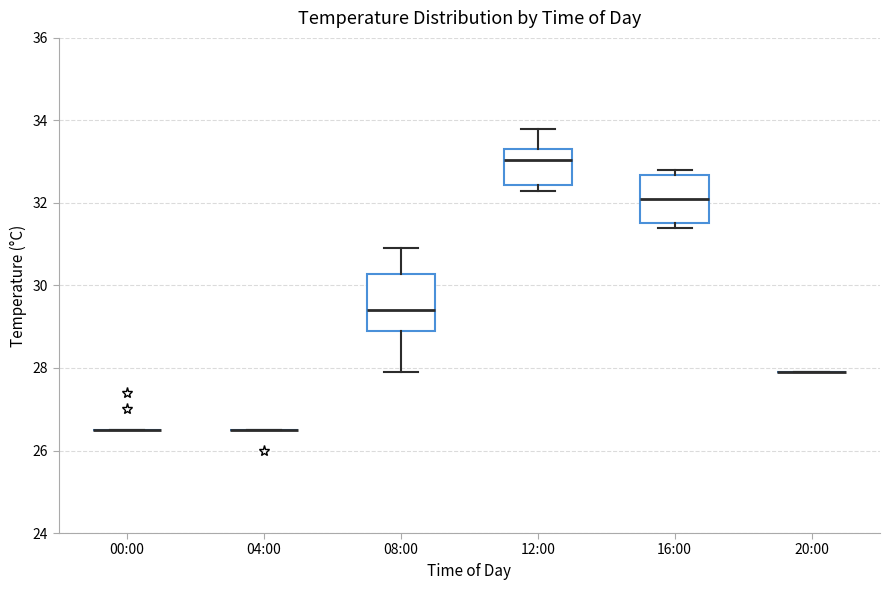

Reading left to right, transcribe this box plot: for each box, give where its median line is, the range the box spans, and where its two whiskers end, as read against the y-axis. The values are not printed on the chart, so give them approximately, as read against the axis.

00:00: box collapsed to a line at 26.6, whiskers 26.6 to 26.6
04:00: box collapsed to a line at 26.6, whiskers 26.6 to 26.6
08:00: median 29.4, box 29.0 to 30.2, whiskers 28.0 to 31.0
12:00: median 33.0, box 32.4 to 33.4, whiskers 32.4 (just below the box's lower edge) to 33.8
16:00: median 32.2, box 31.6 to 32.6, whiskers 31.4 to 32.8
20:00: box collapsed to a line at 28.0, whiskers 28.0 to 28.0